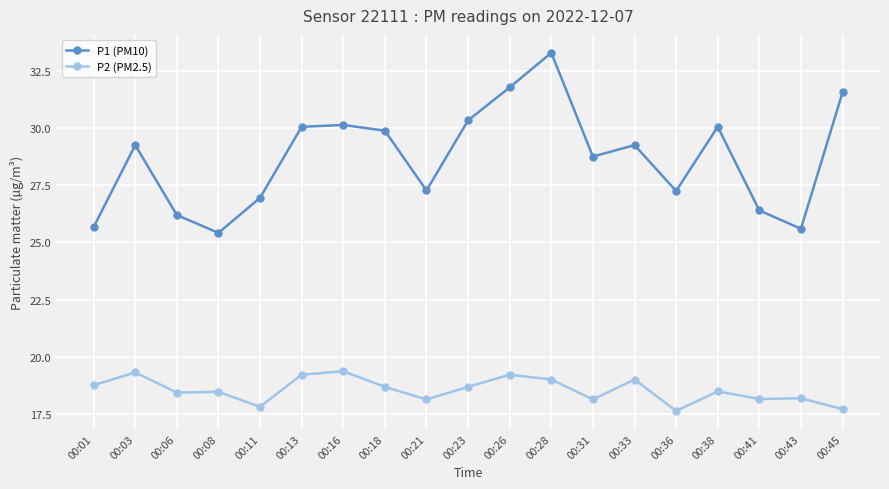

How many lines are shown in the chart?

2